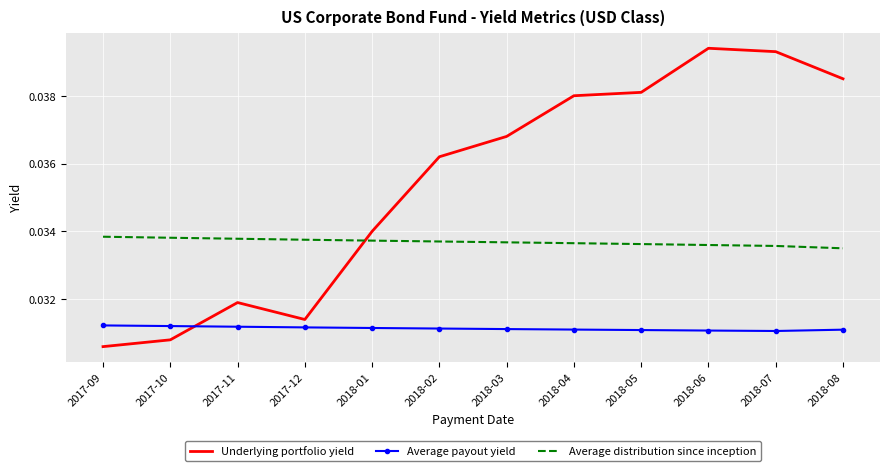

Which series ends up on top after the final intersection of Underlying portfolio yield and Average payout yield?

Underlying portfolio yield